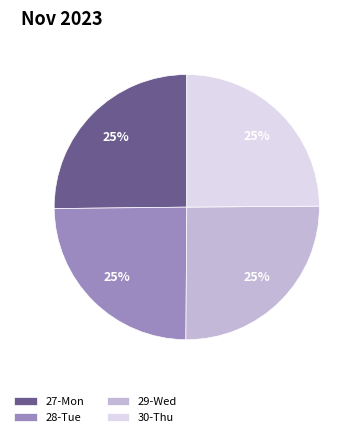

To the nearest percent, what percentage of the pie is 30-Thu?

25%